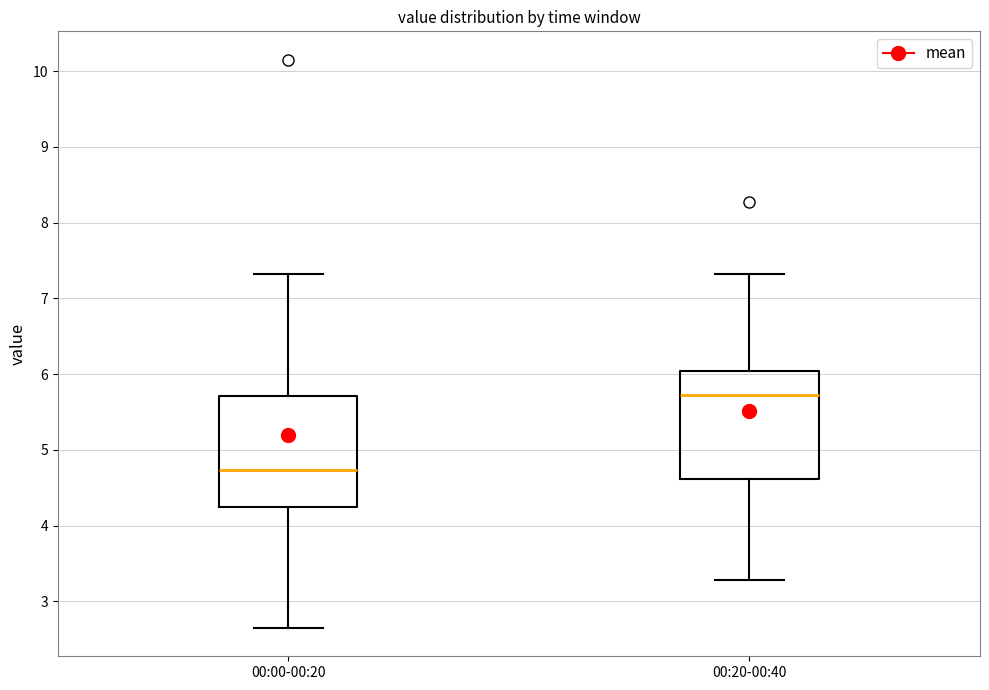

Reading left to right, transcribe this box plot: for each box, give where its median line is, the range the box spans, and where its two whiskers end, as read against the y-axis. The values are not printed on the chart, so give them approximately, as read against the axis.

00:00-00:20: median 4.7, box 4.2 to 5.7, whiskers 2.7 to 7.3
00:20-00:40: median 5.7, box 4.6 to 6.0, whiskers 3.3 to 7.3